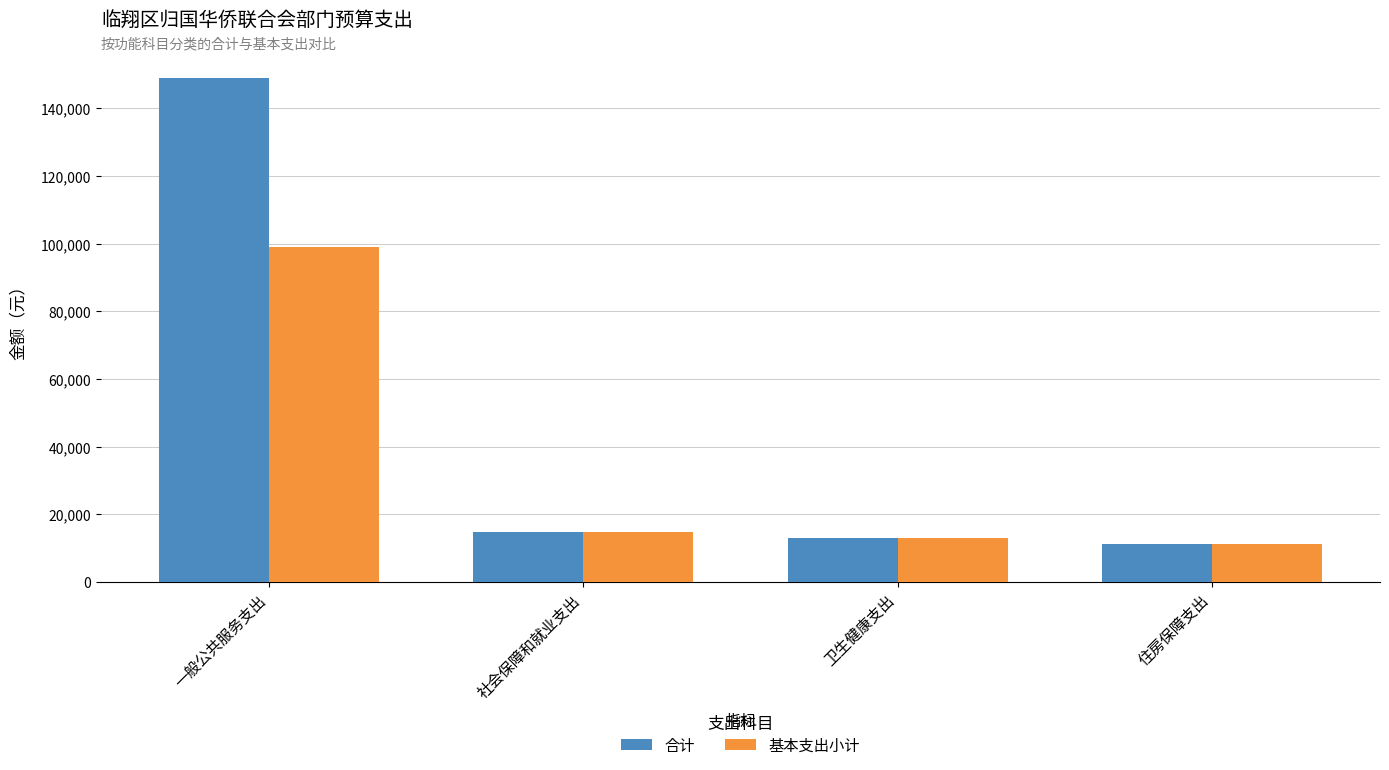

What are all the series names shown in the legend?

合计, 基本支出小计